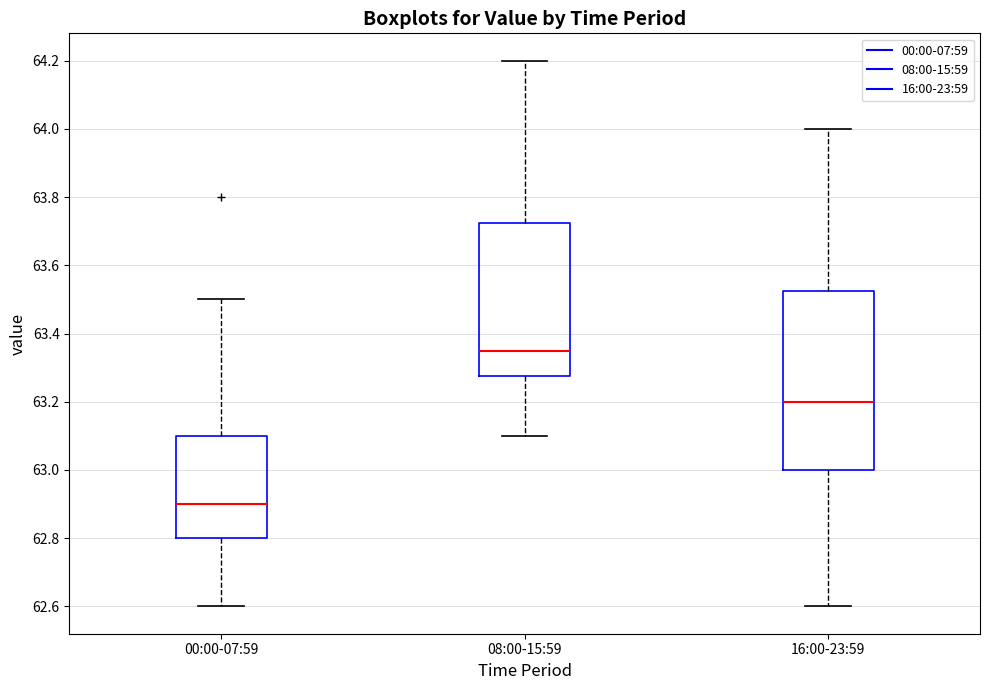

Comparing the boxes themselves (not the whiskers), which one is the tallest?

16:00-23:59